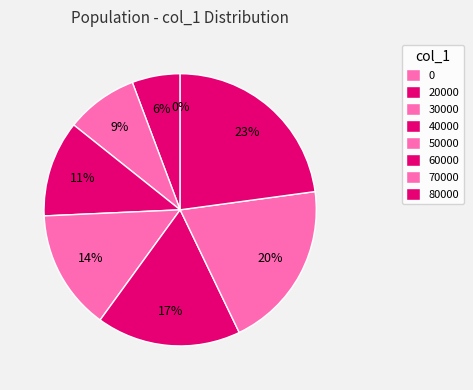

To the nearest percent, what is the difference between the 30000 and 20000 slice percentages?

3%